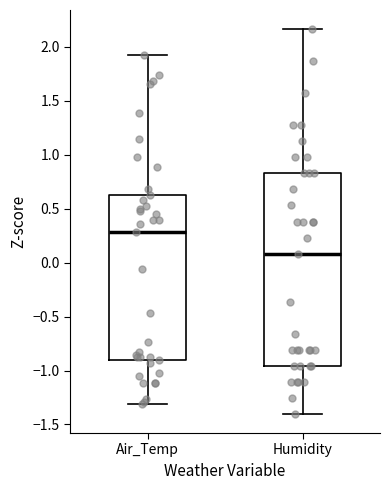

Reading left to right, read every box against the y-axis: the position of its median line, the range the box covers, and the ends of its whiskers. The values are not printed on the chart, so give them approximately, as read against the axis.

Air_Temp: median 0.30, box -0.90 to 0.65, whiskers -1.30 to 1.90
Humidity: median 0.10, box -0.95 to 0.85, whiskers -1.40 to 2.15